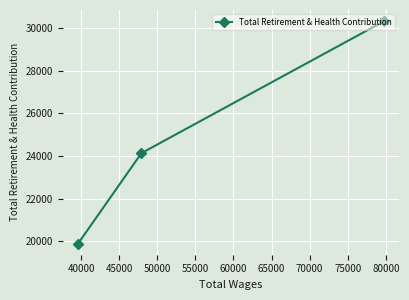

What is the average value?

24782